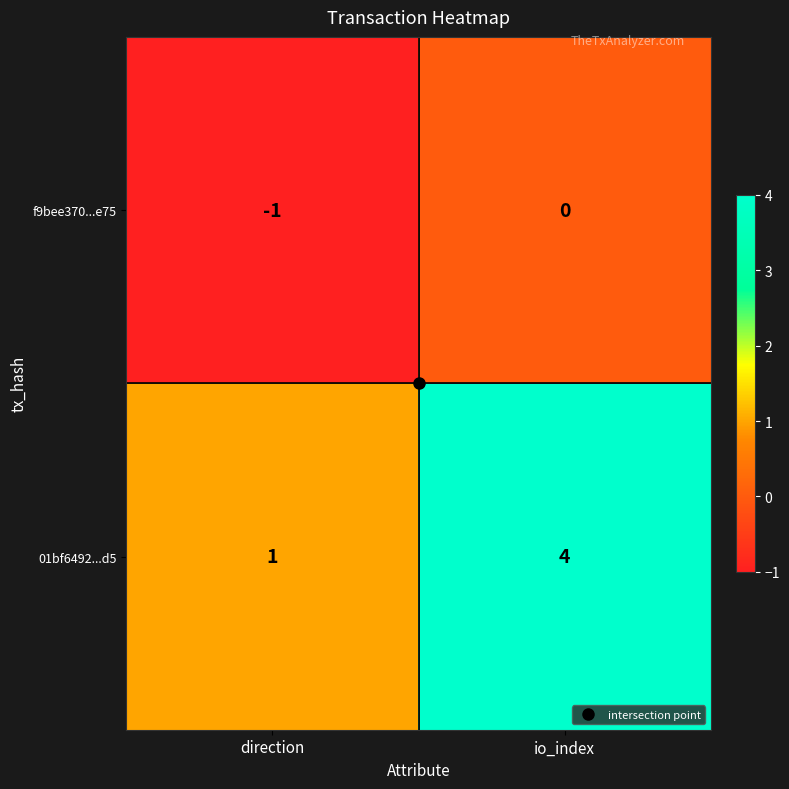

What is the minimum value shown in the chart?

-1